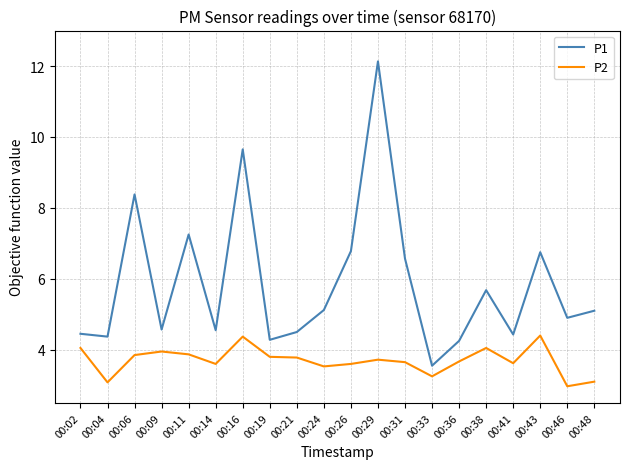

Rank the series by their maximum value, from highest to lowest.

P1, P2